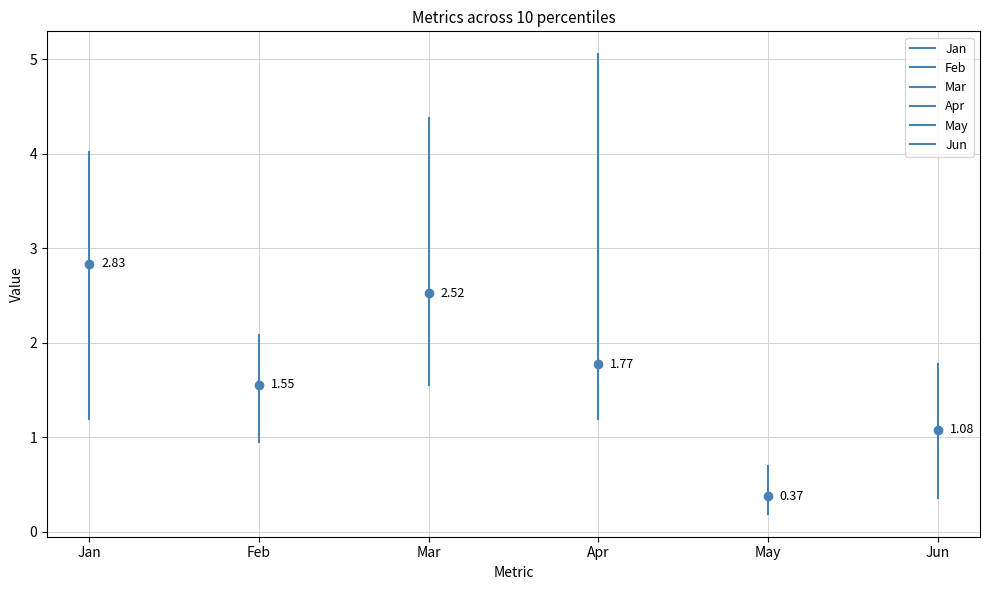

What is the lowest value of the Jun series?

0.4